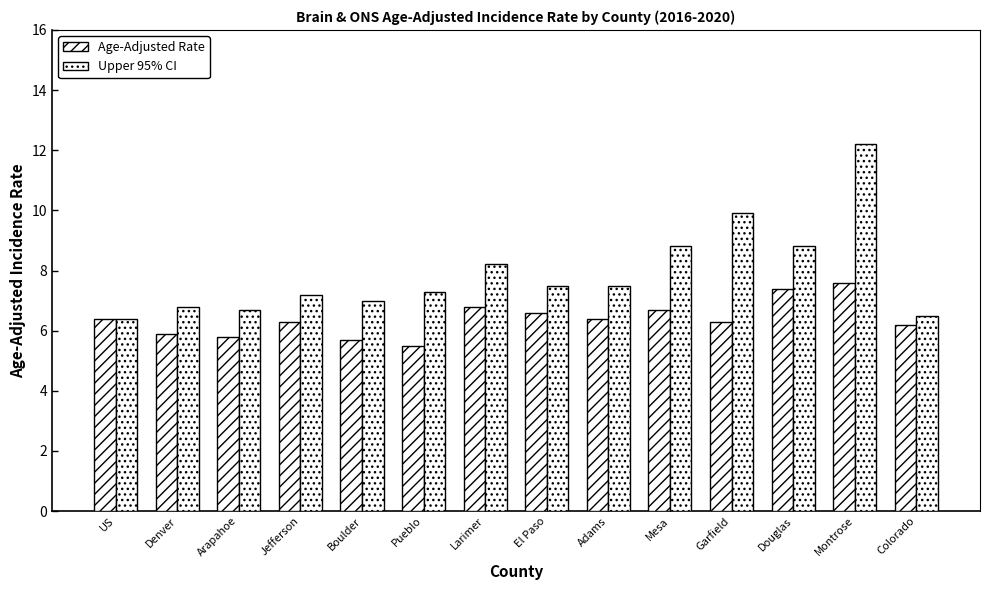

Rank the categories by Age-Adjusted Rate value from lowest to highest.

Pueblo, Boulder, Arapahoe, Denver, Colorado, Jefferson, Garfield, US, Adams, El Paso, Mesa, Larimer, Douglas, Montrose